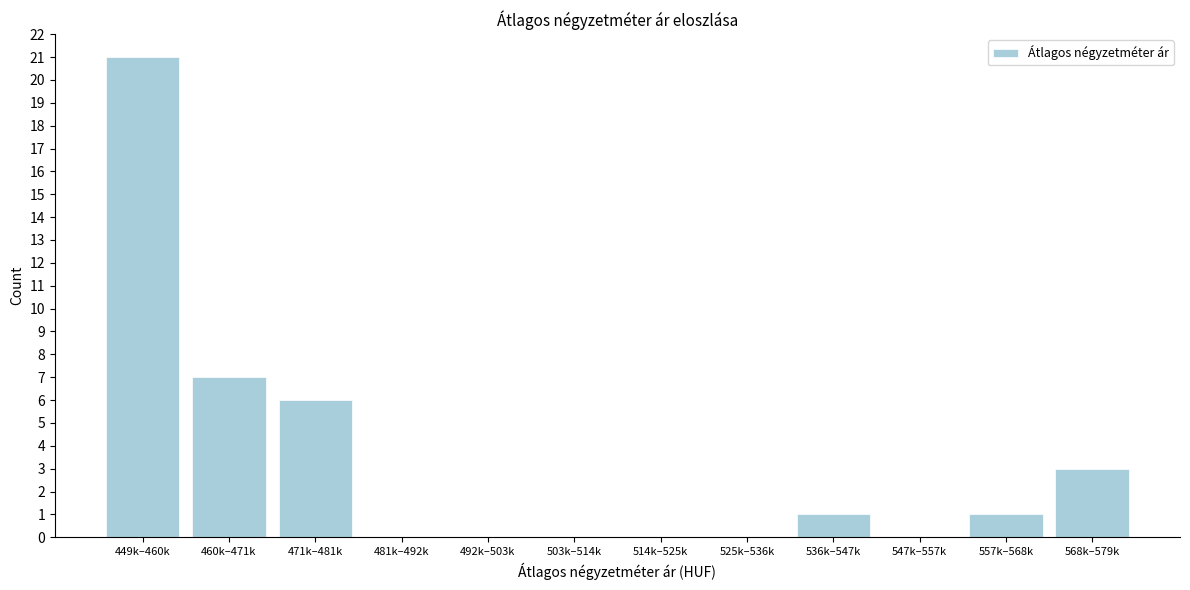

Reading left to right, extract all data points from this chart.

449k–460k=21	460k–471k=7	471k–481k=6	481k–492k=0	492k–503k=0	503k–514k=0	514k–525k=0	525k–536k=0	536k–547k=1	547k–557k=0	557k–568k=1	568k–579k=3